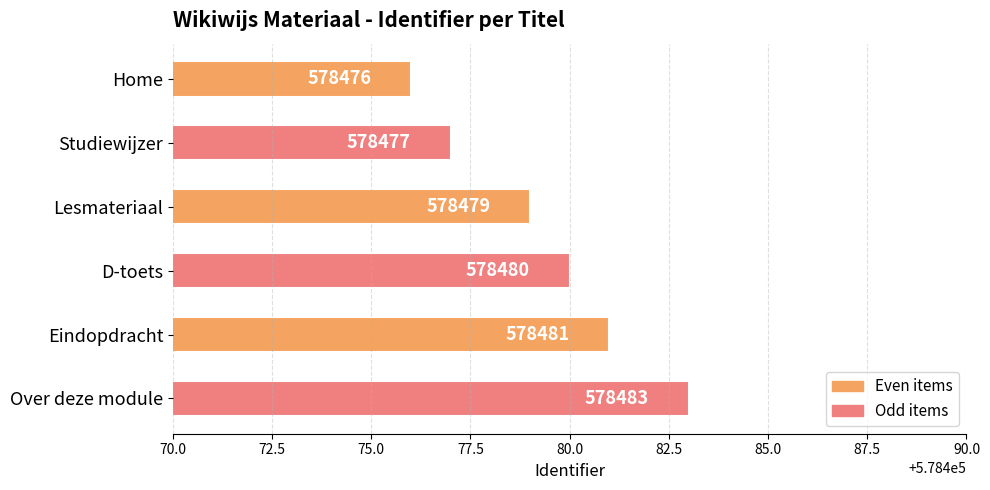

Reading top to bottom, extract all data points from this chart.

Home=578476	Studiewijzer=578477	Lesmateriaal=578479	D-toets=578480	Eindopdracht=578481	Over deze module=578483